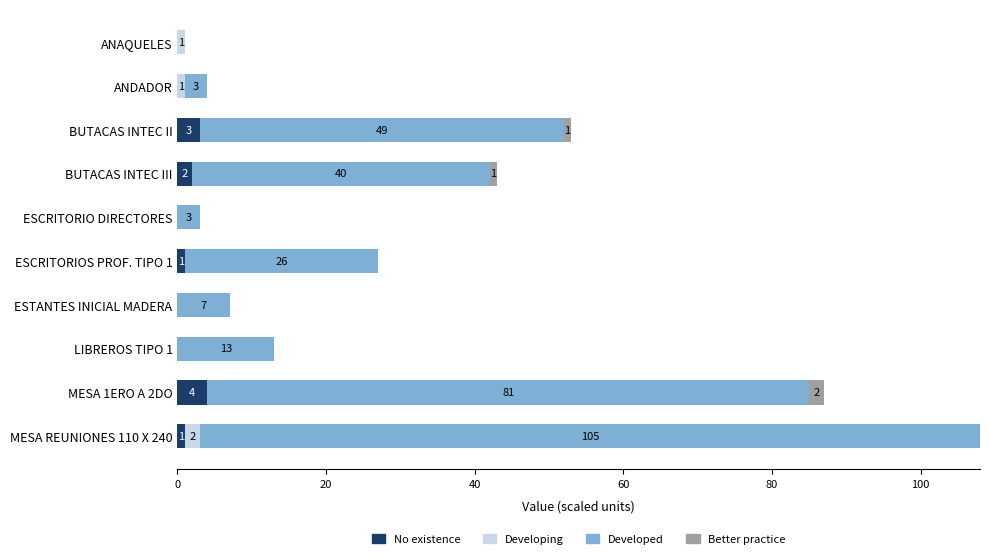

At which label is No existence closest to 2?

BUTACAS INTEC III